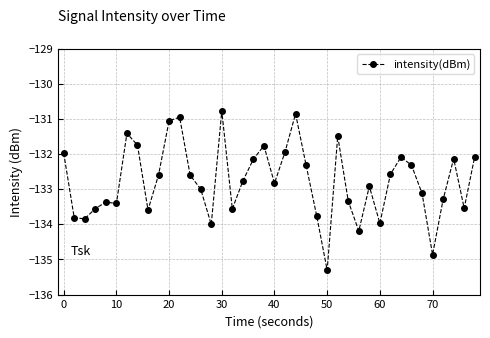

How many series are shown in this chart?

1